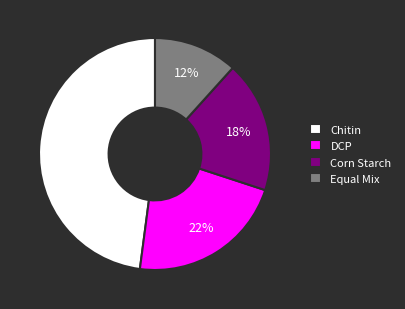

Do DCP and Equal Mix together represent more than half of the pie?

No